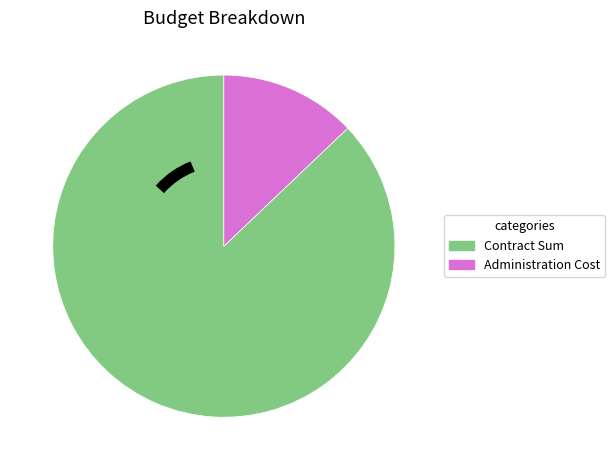

The Administration Cost slice represents 13% of the pie. True or false?

True